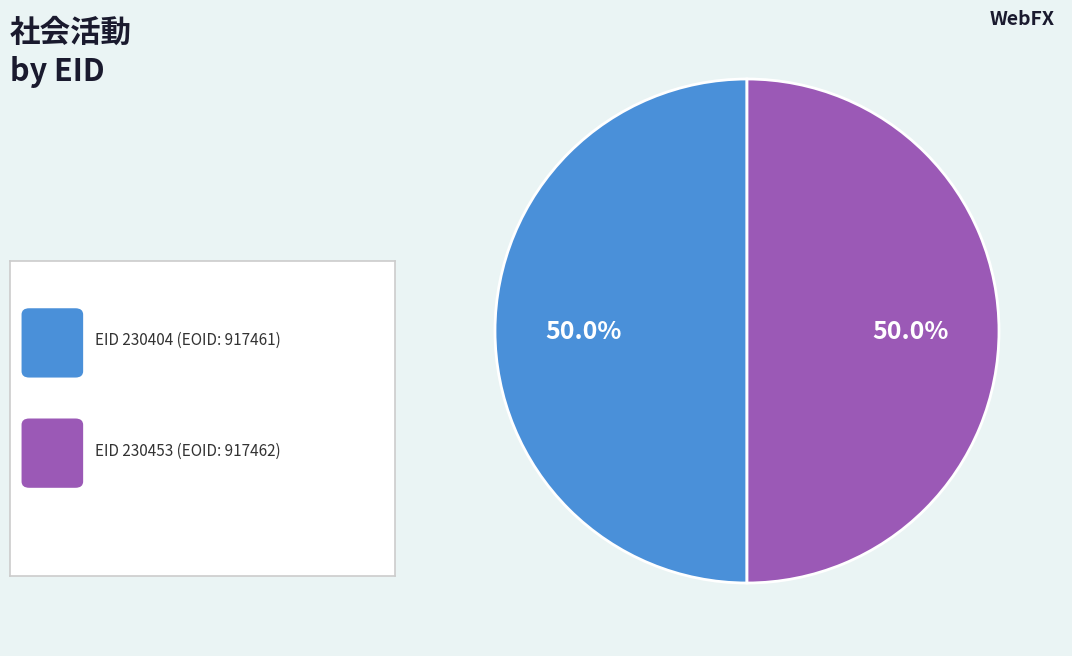

Count the number of slices in the pie.

2